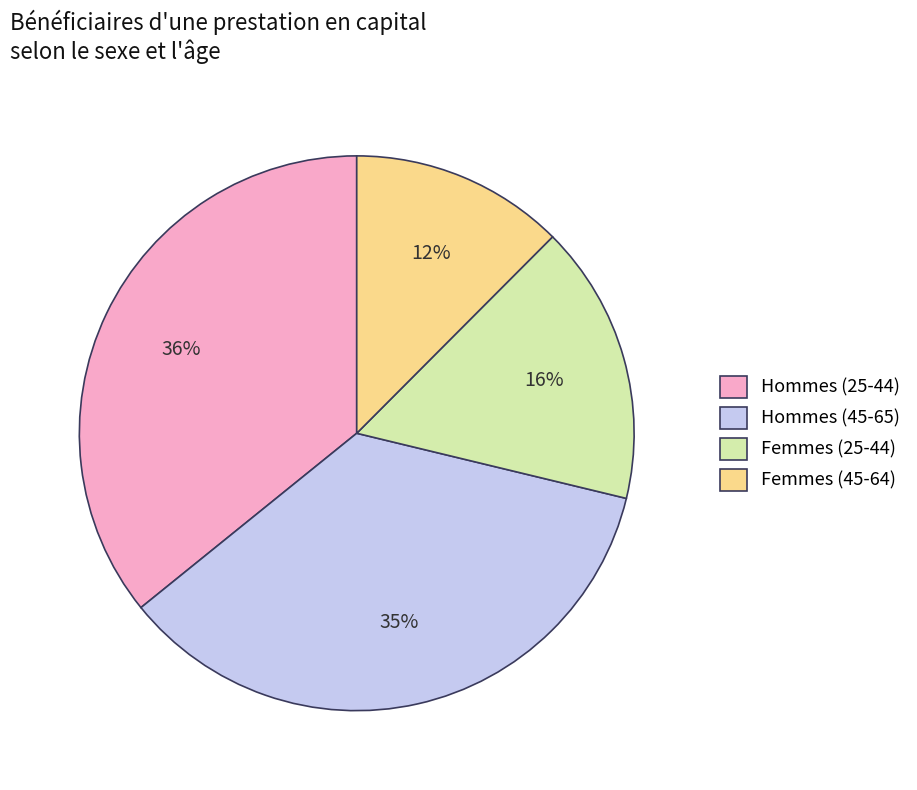

The Hommes (25-44) slice represents 36% of the pie. True or false?

True